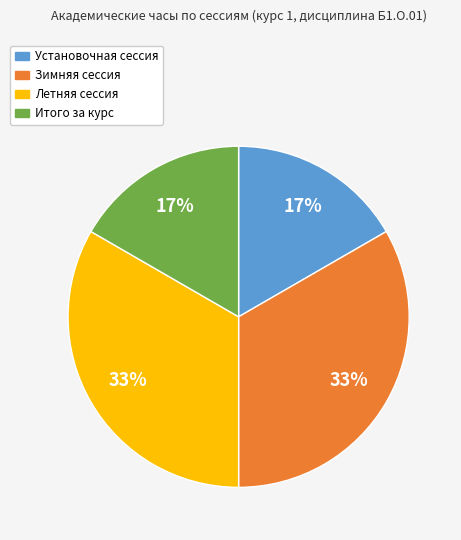

Is it true that Летняя сессия is 47% of the pie?

False